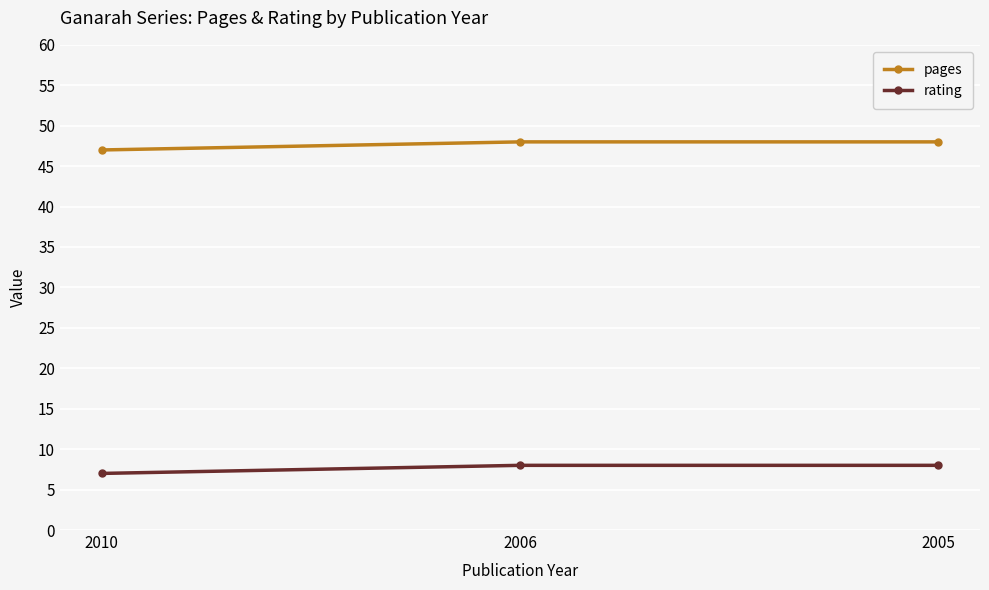

What is the total value across all series at 2010?

54